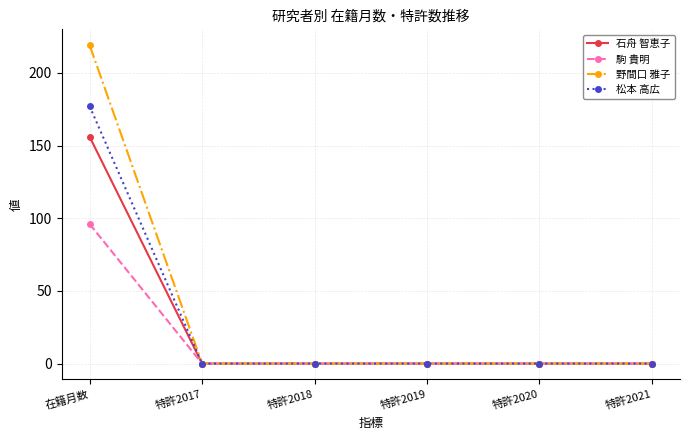

What value does the 野間口 雅子 series have at 在籍月数, to the nearest 10?

220